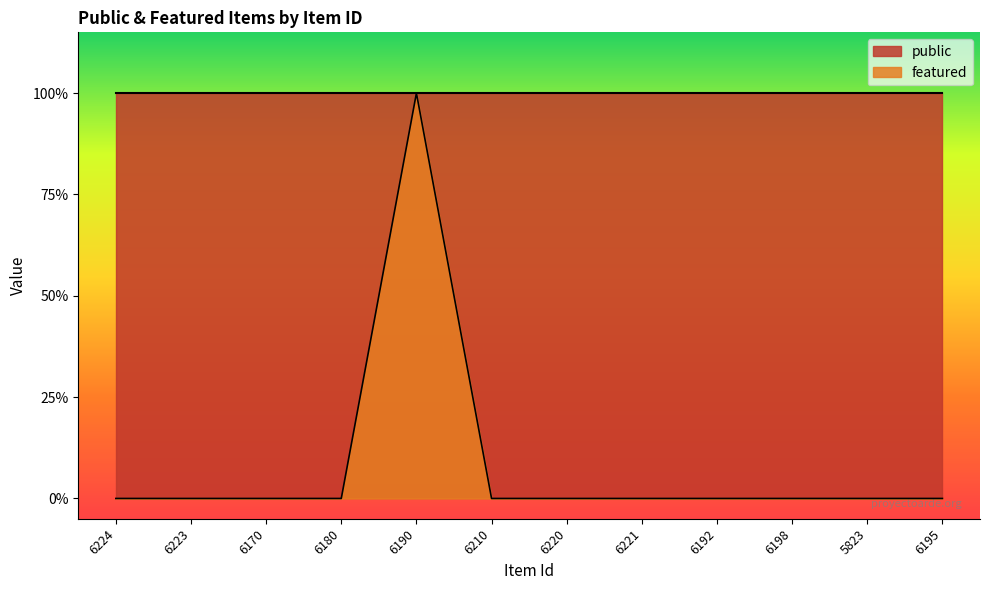

How many points are higher than both their immediate neighbors (excluding endpoints)?

1